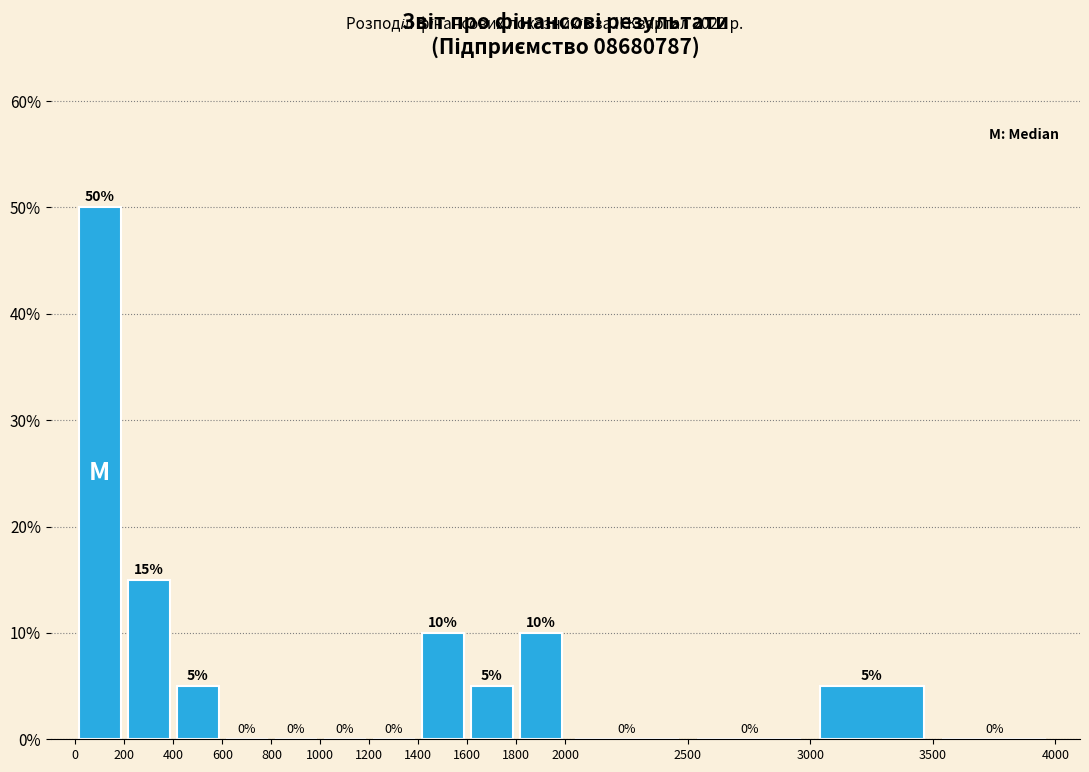

Which range on the x-axis has the tallest bar?

0 to 200